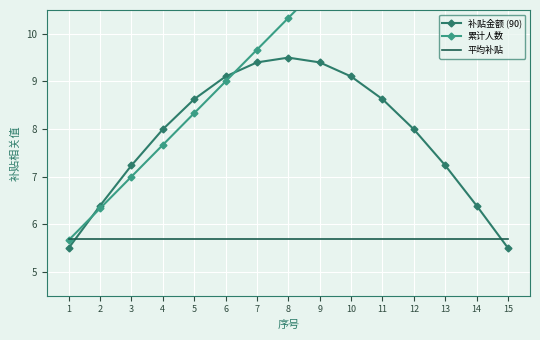

What is the value of the 补贴金额 (90) point at the 3rd from the left?

7.2